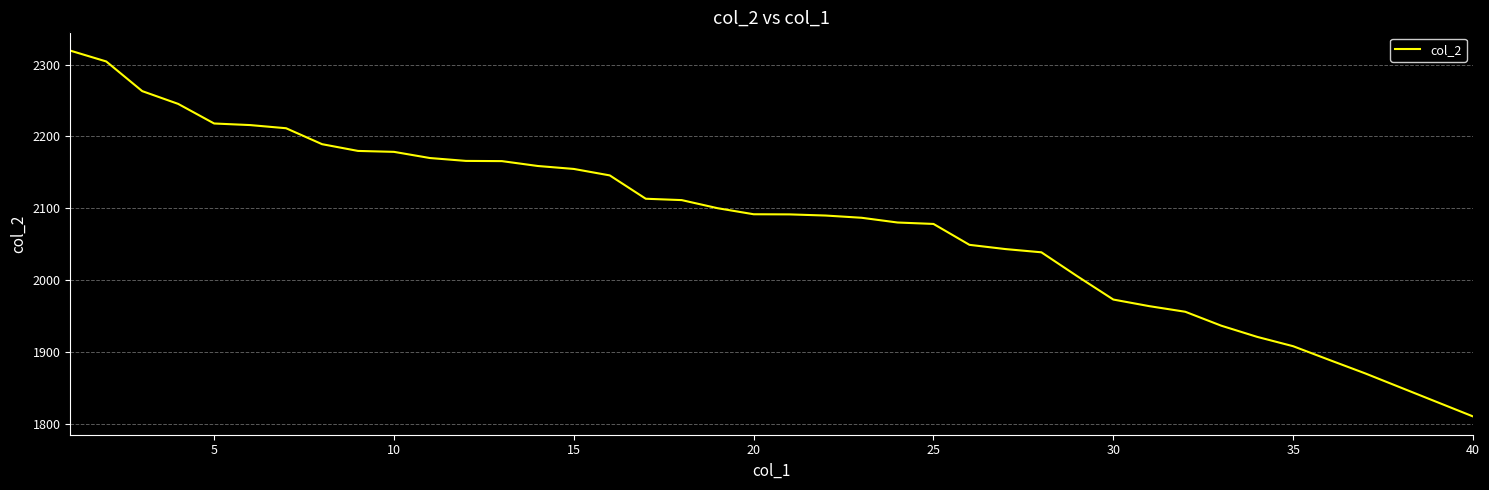

What is the smallest value displayed?

1810.0